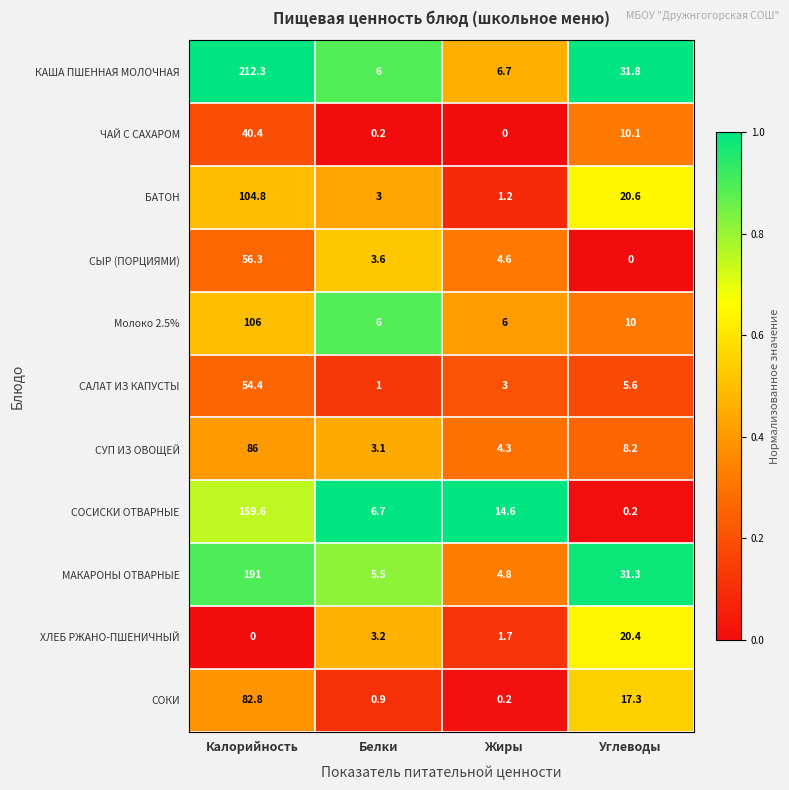

At which label is САЛАТ ИЗ КАПУСТЫ closest to 27?

Углеводы